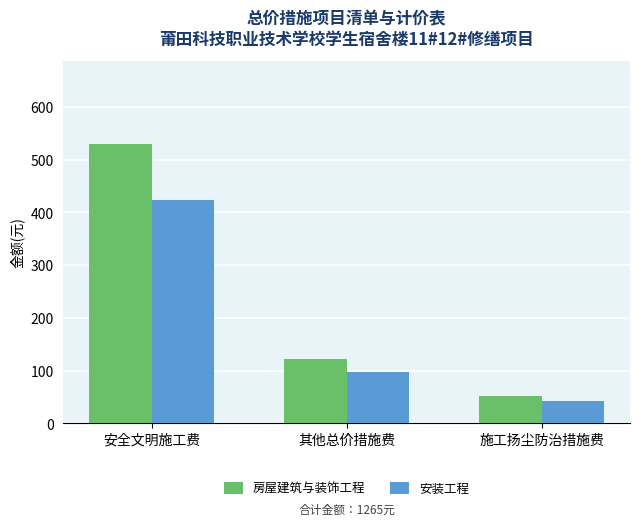

Which label corresponds to the smallest value in the chart?

施工扬尘防治措施费